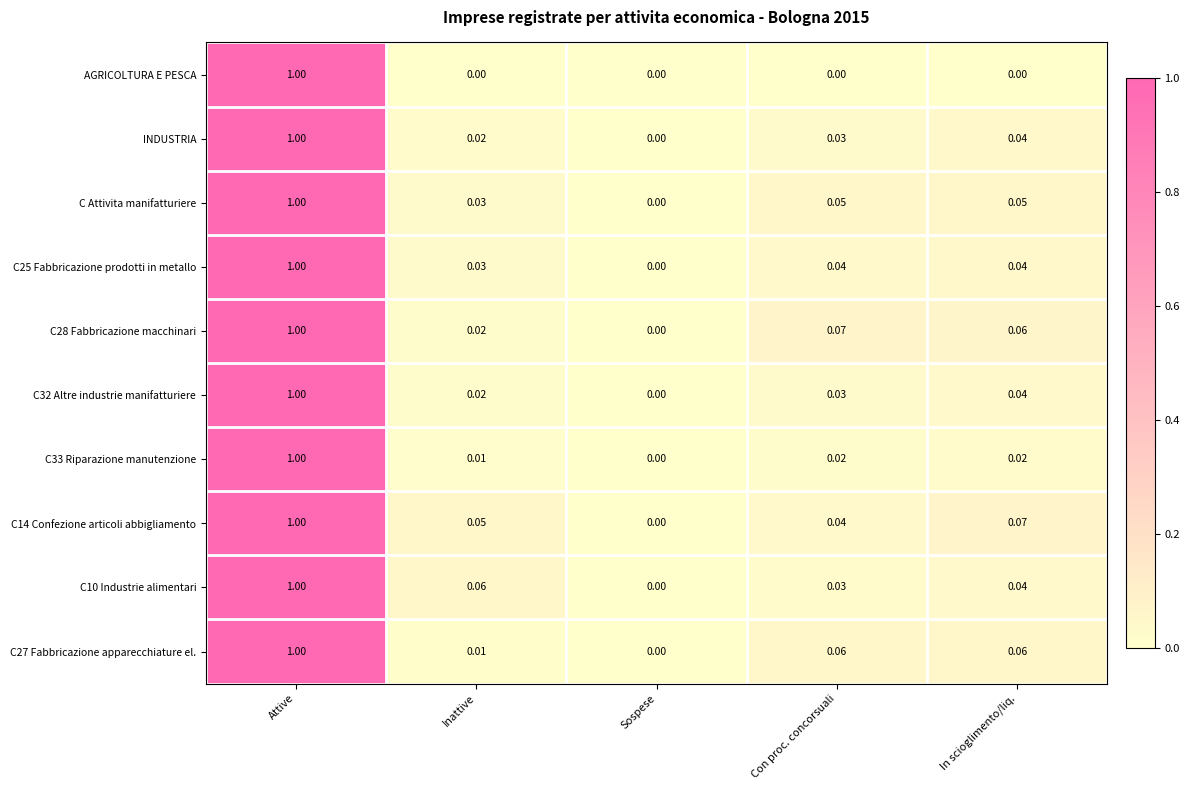

Which category has the highest value in the C32 Altre industrie manifatturiere series?

Attive